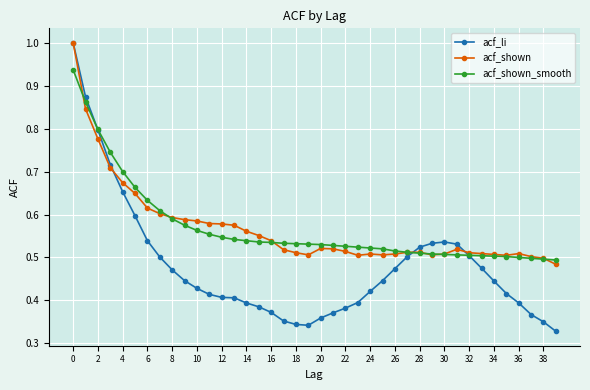

True or false: acf_li and acf_shown intersect in this chart.

True